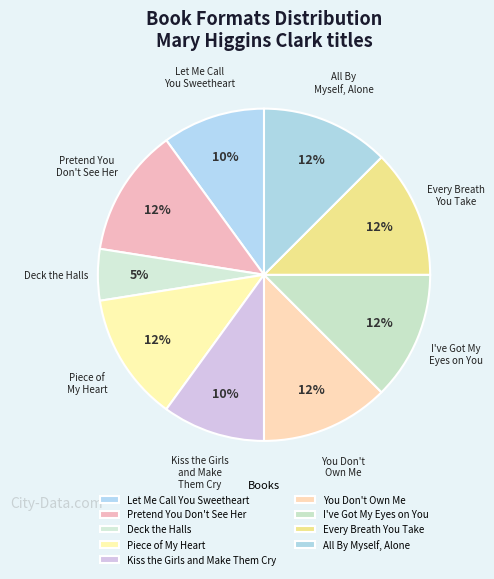

Count the number of slices in the pie.

9